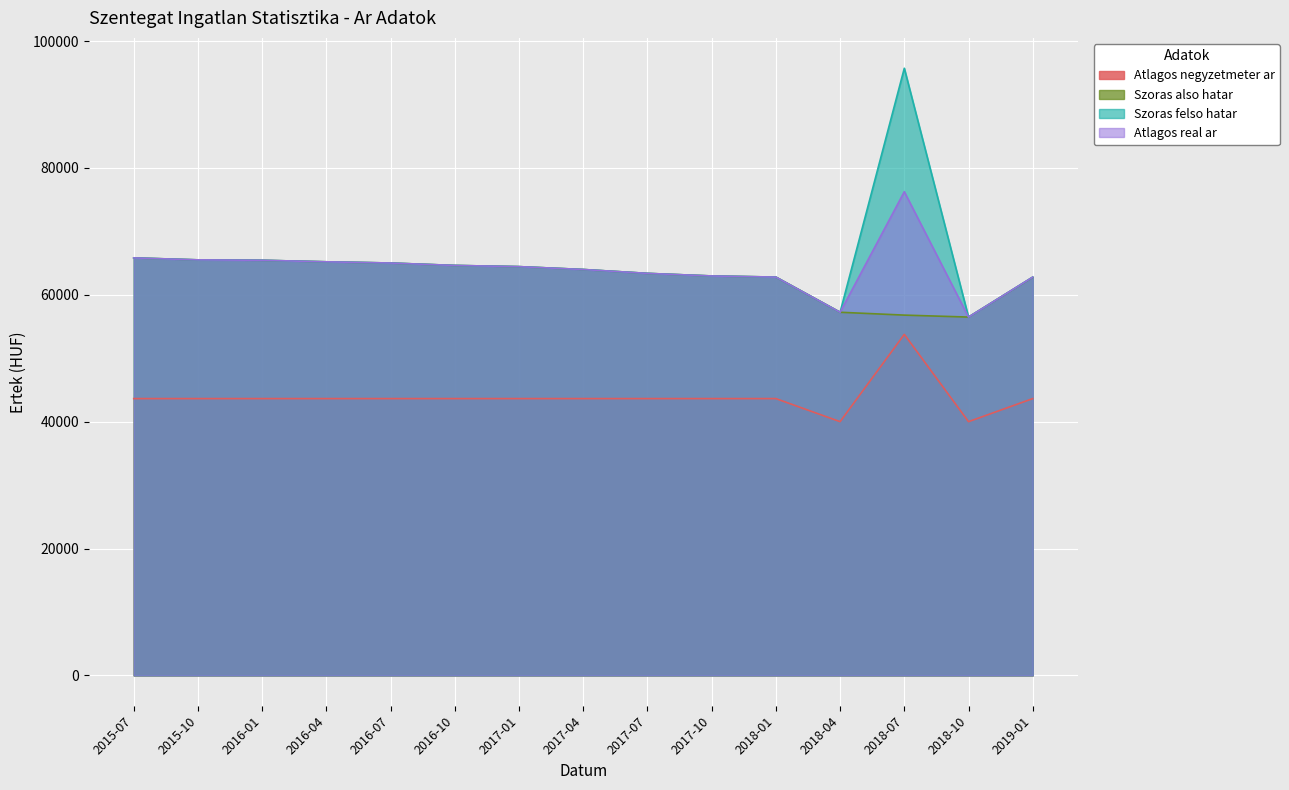

True or false: Atlagos real ar and Atlagos negyzetmeter ar cross at least once.

False